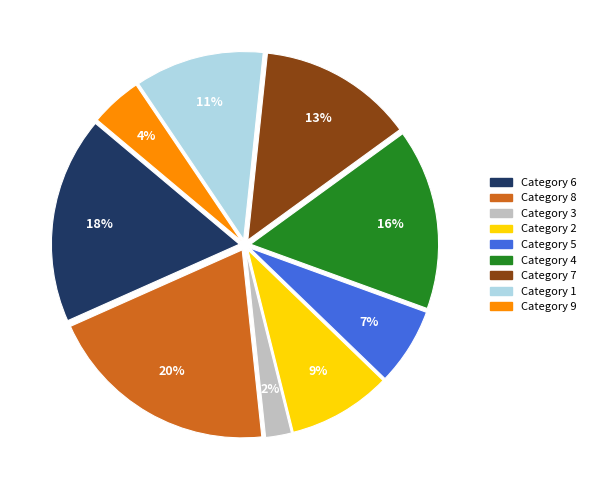

Does any single category account for the majority?

No